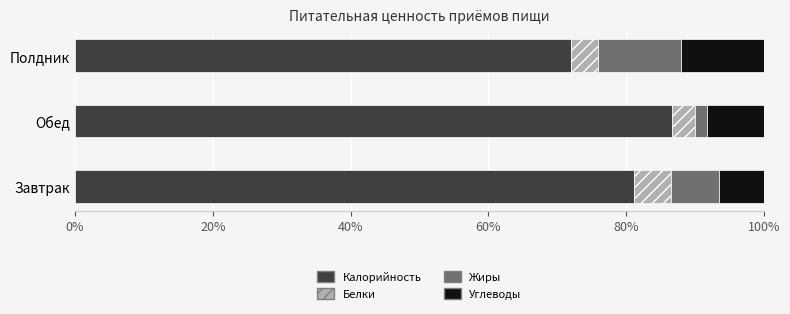

Rank the categories by Калорийность value from lowest to highest.

Полдник, Завтрак, Обед